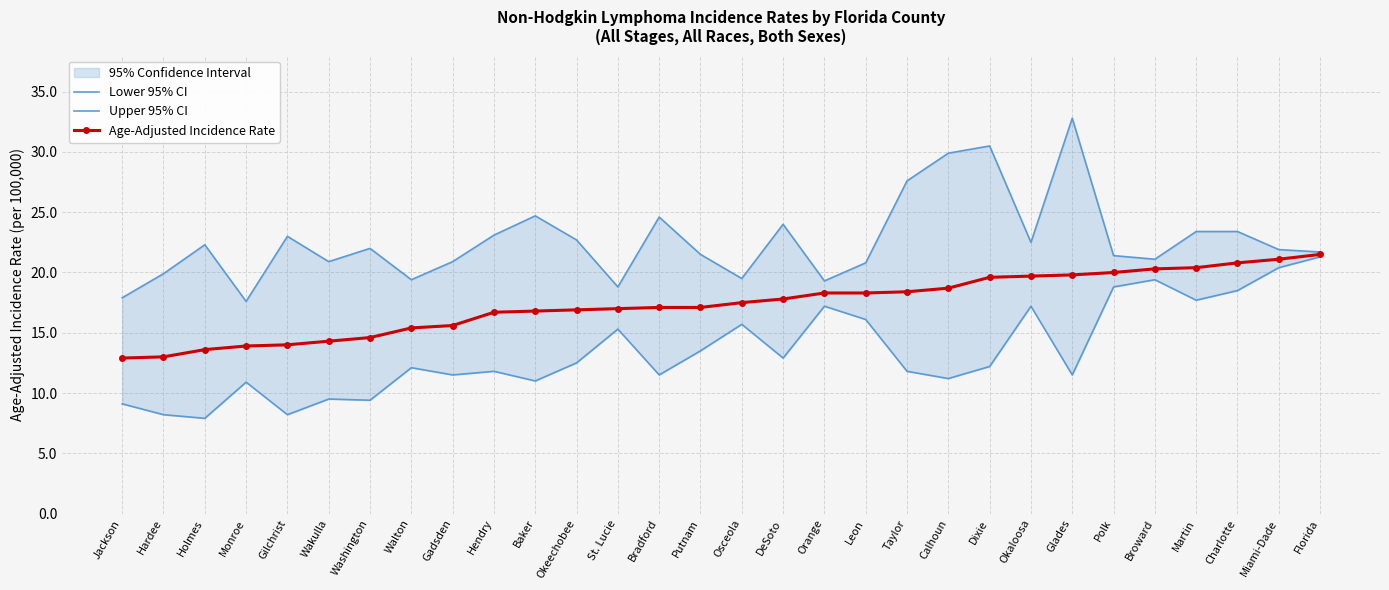

What is the difference between the maximum and second lowest values in the Age-Adjusted Incidence Rate series?

8.5